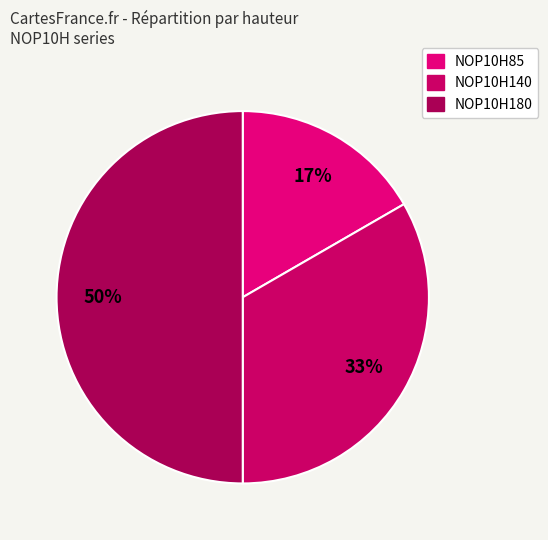

Which slice is the smallest?

NOP10H85